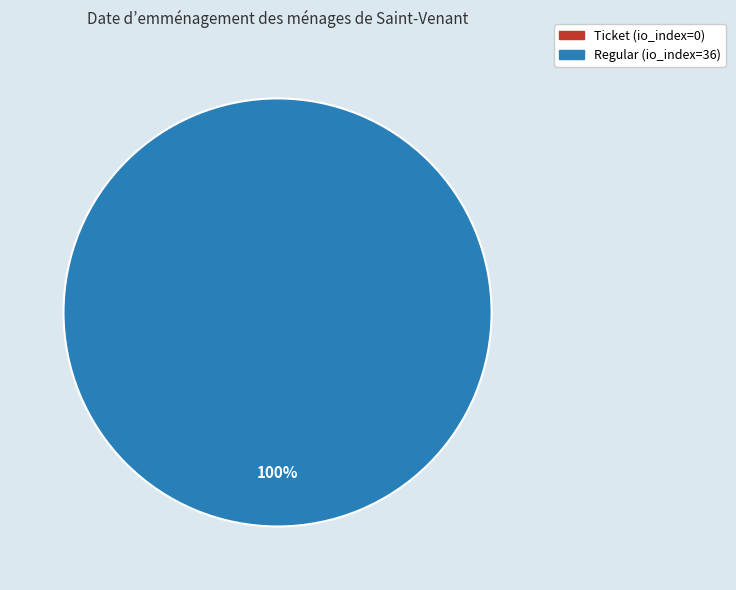

Which slice is the smallest?

Ticket (io_index=0)